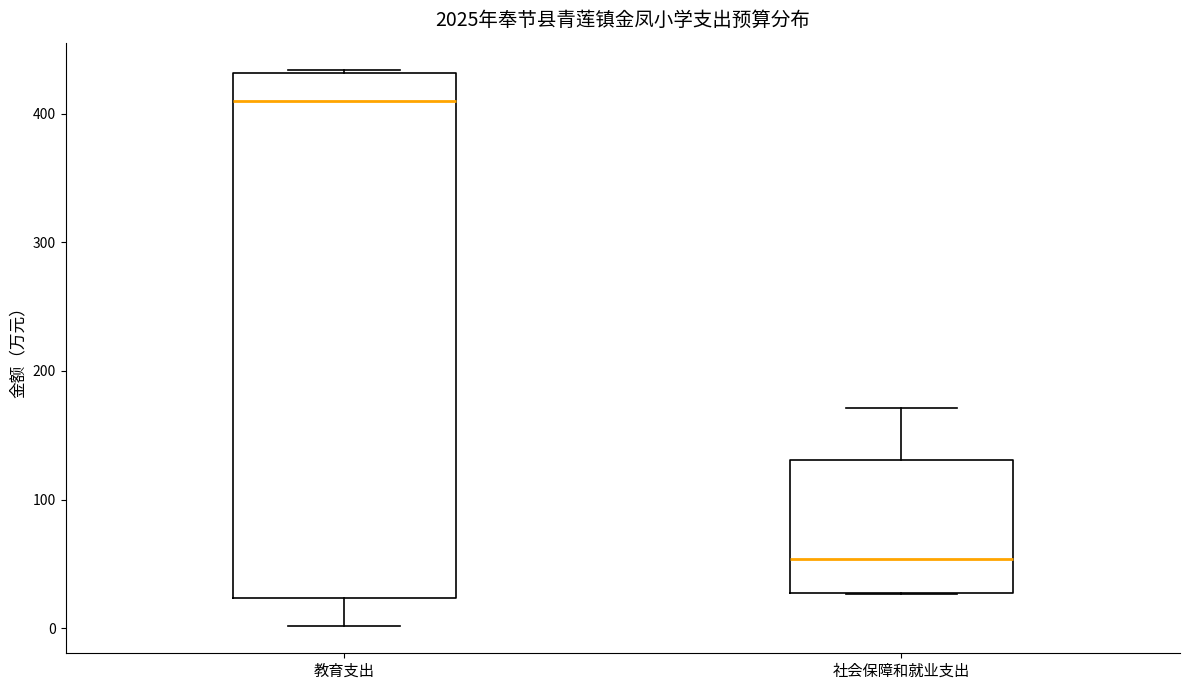

Reading left to right, read every box against the y-axis: the position of its median line, the range the box covers, and the ends of its whiskers. The values are not printed on the chart, so give them approximately, as read against the axis.

教育支出: median 410, box 20 to 430, whiskers 0 to 430
社会保障和就业支出: median 50, box 30 to 130, whiskers 30 to 170